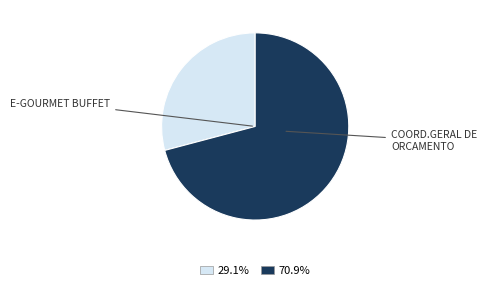

Which slice is the smallest?

E-GOURMET BUFFET